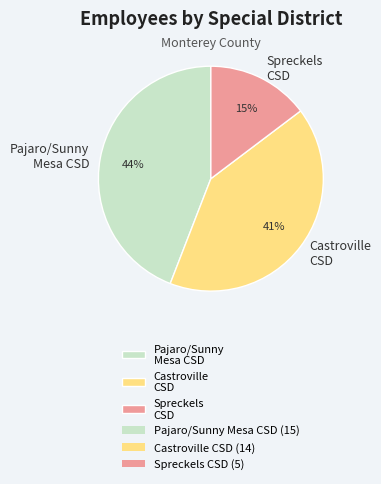

Which has a higher value, Castroville CSD or Pajaro/Sunny Mesa CSD?

Pajaro/Sunny Mesa CSD